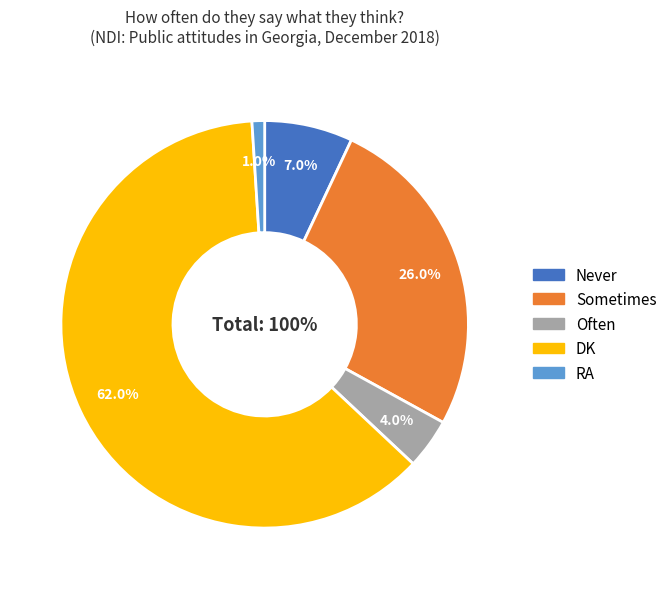

Approximately how many times larger is the value at Never compared to Sometimes?

0.3